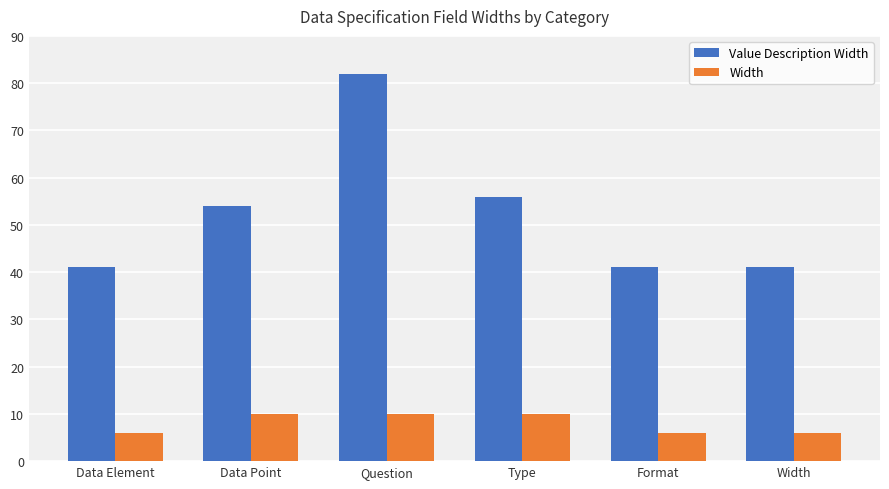

What is the label of the 6th bar from the right?

Data Element